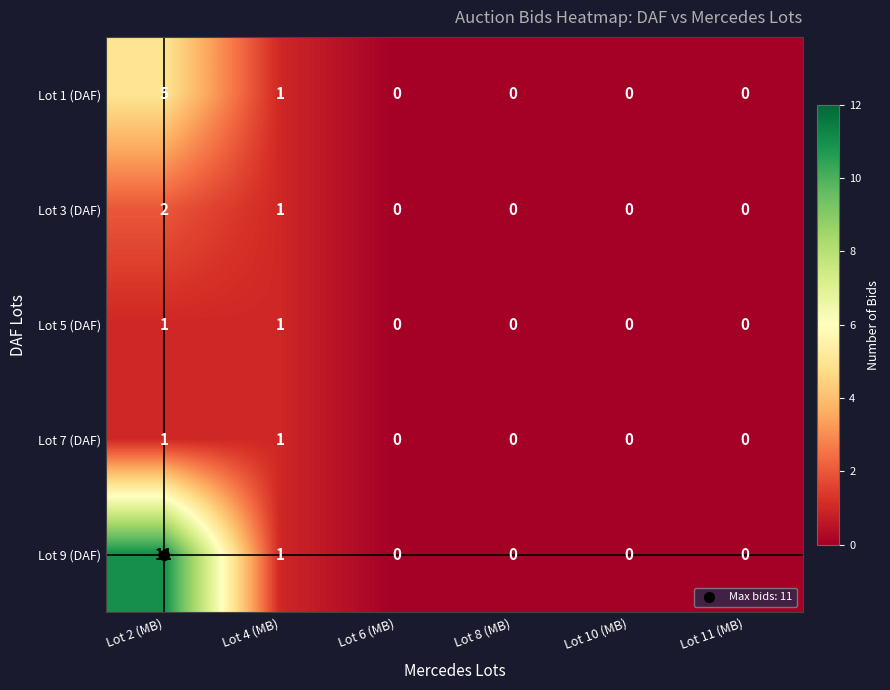

Which label corresponds to the largest value in the chart?

Lot 2 (MB)